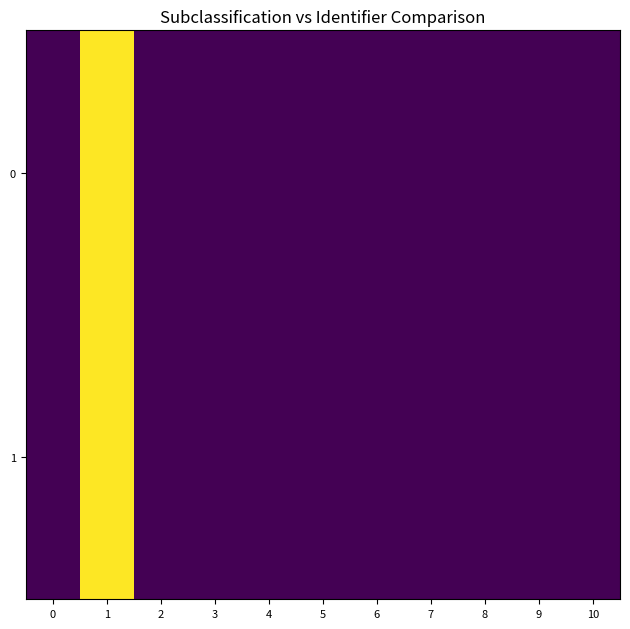

Between 5 and 10, which series saw the biggest shift?

row_0